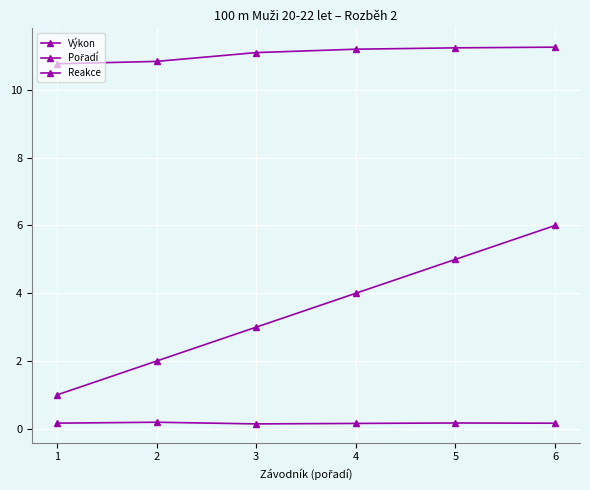

What is the sum of all Reakce values?

1.0